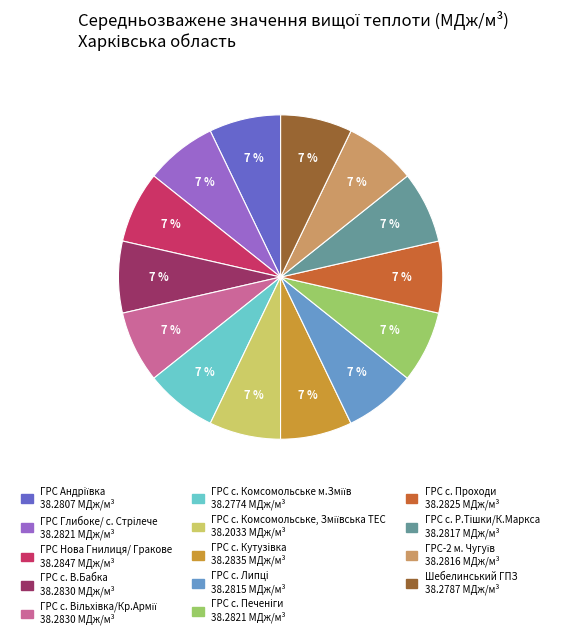

To the nearest percent, what is the combined percentage of Шебелинський ГПЗ and ГРС Глибоке/ с. Стрiлече?

14%